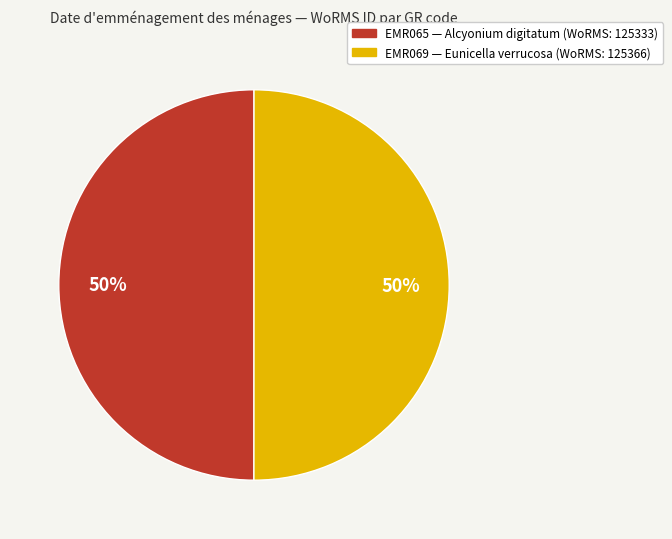

What is the ratio of the value at EMR069 to the value at EMR065?

1.0